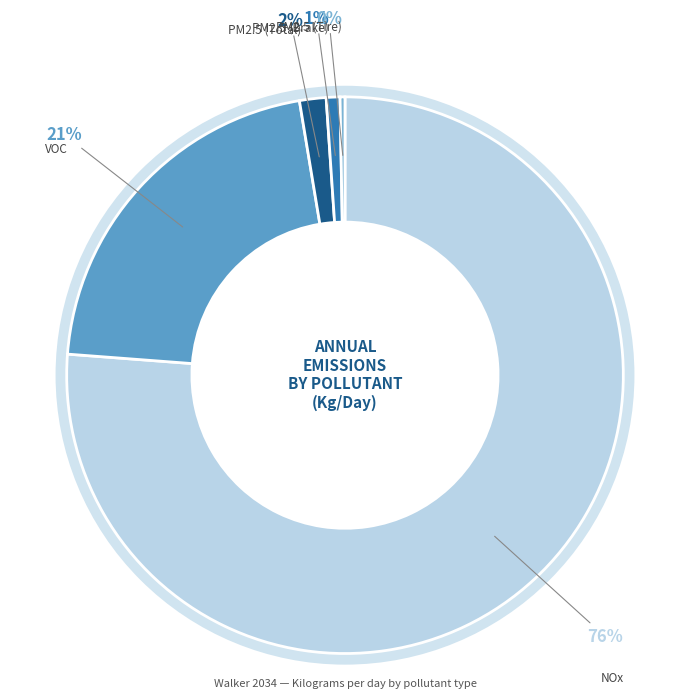

Does NOx represent more than half of the total?

Yes